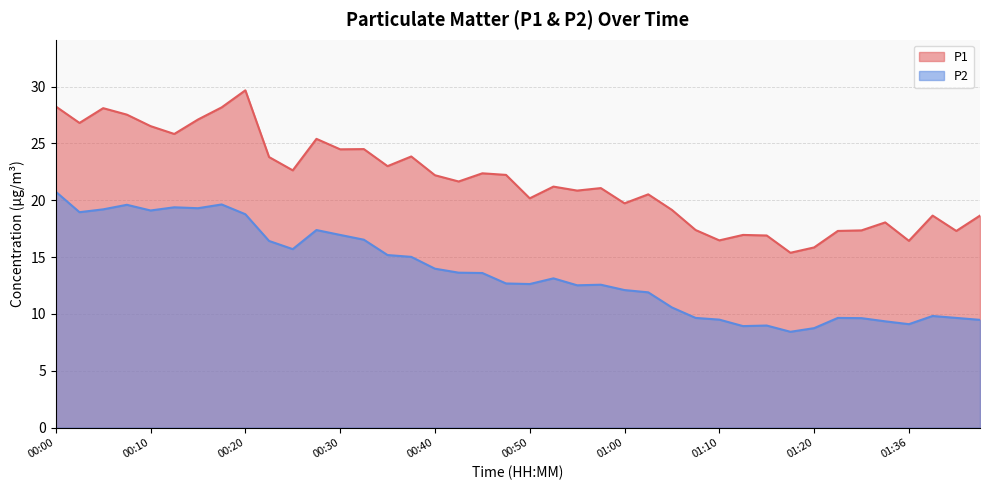

True or false: P2 and P1 intersect in this chart.

False